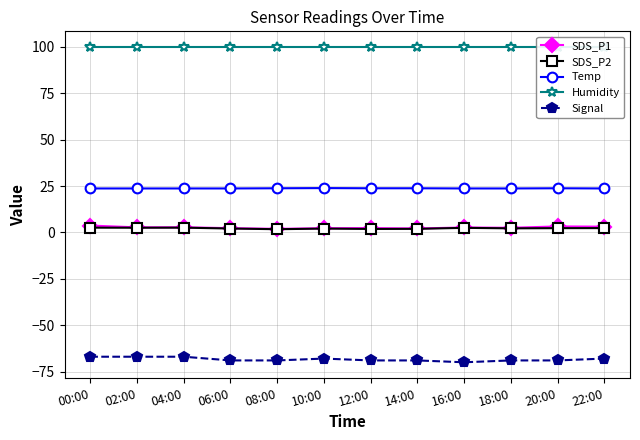

How many lines are shown in the chart?

5